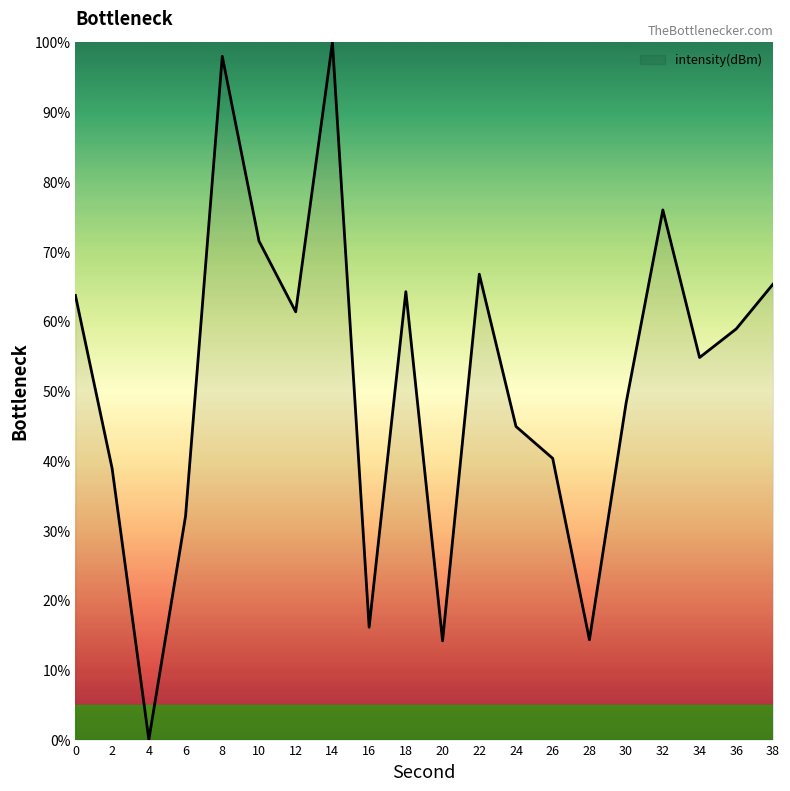

The value at 26 is 40.3. True or false?

True